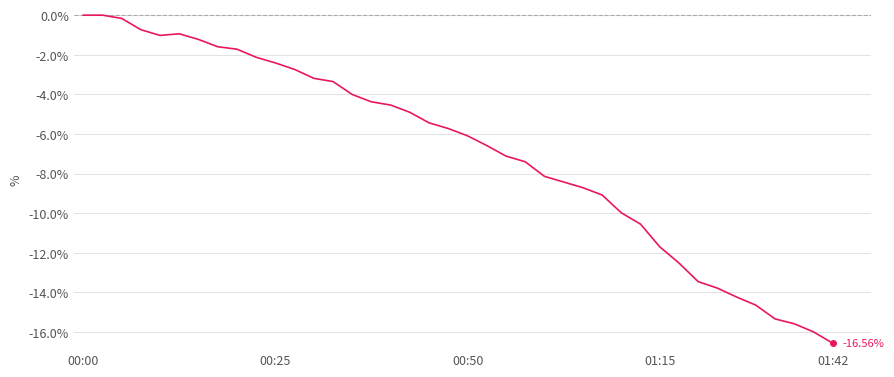

Count the number of data series in this chart.

1